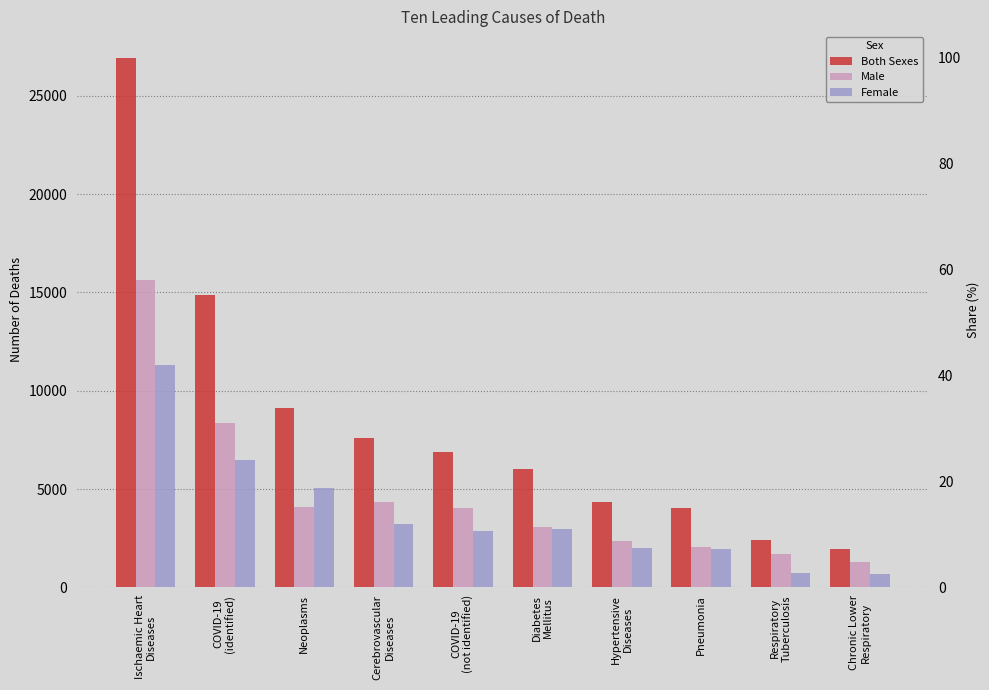

Which series has the largest range (max minus min)?

Both Sexes